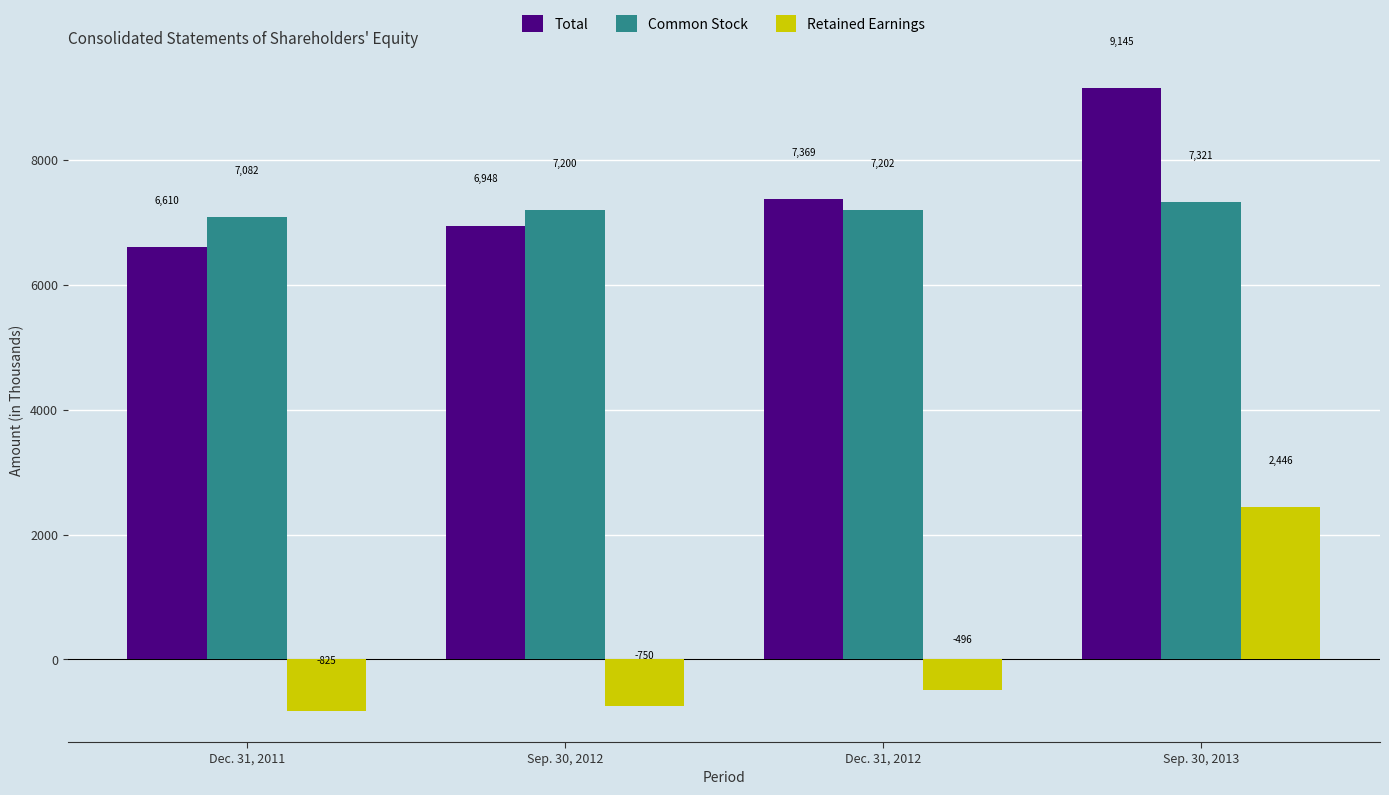

Reading left to right, transcribe all the data shown in this chart.

Total: 6610	6948	7369	9145
Common Stock: 7082	7200	7202	7321
Retained Earnings: -825	-750	-496	2446